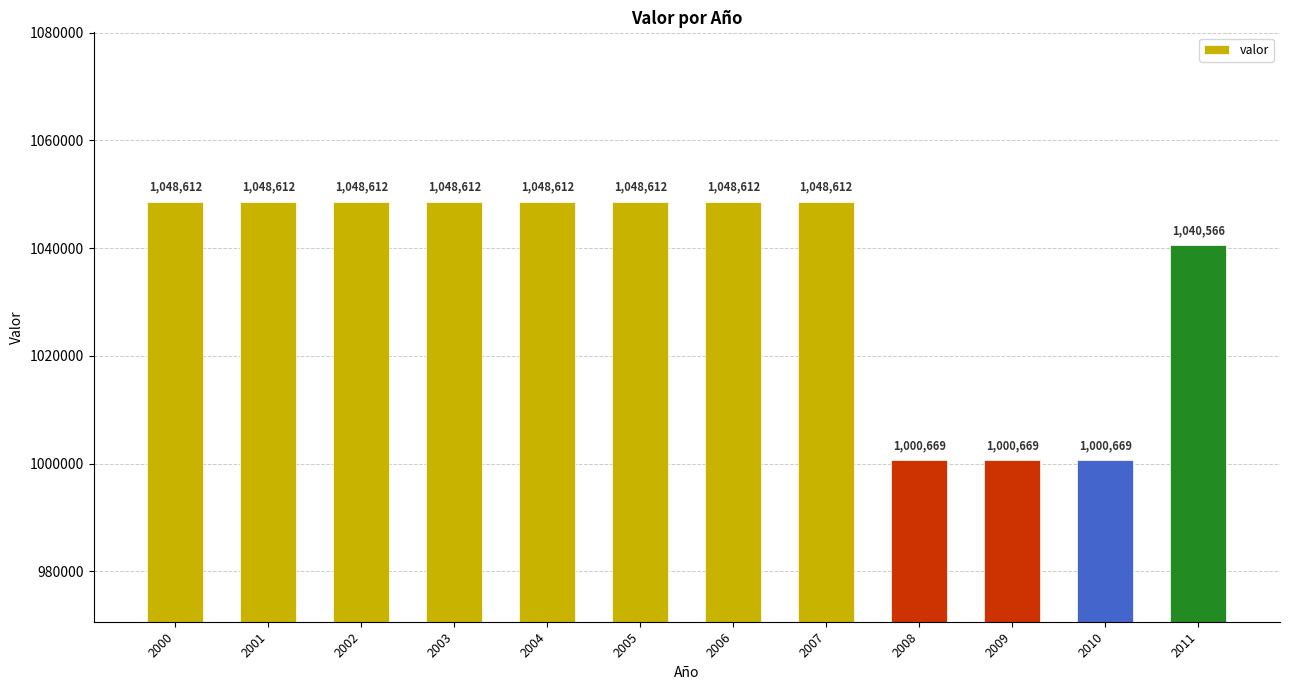

Approximately how many times larger is the value at 2009 compared to 2007?

1.0